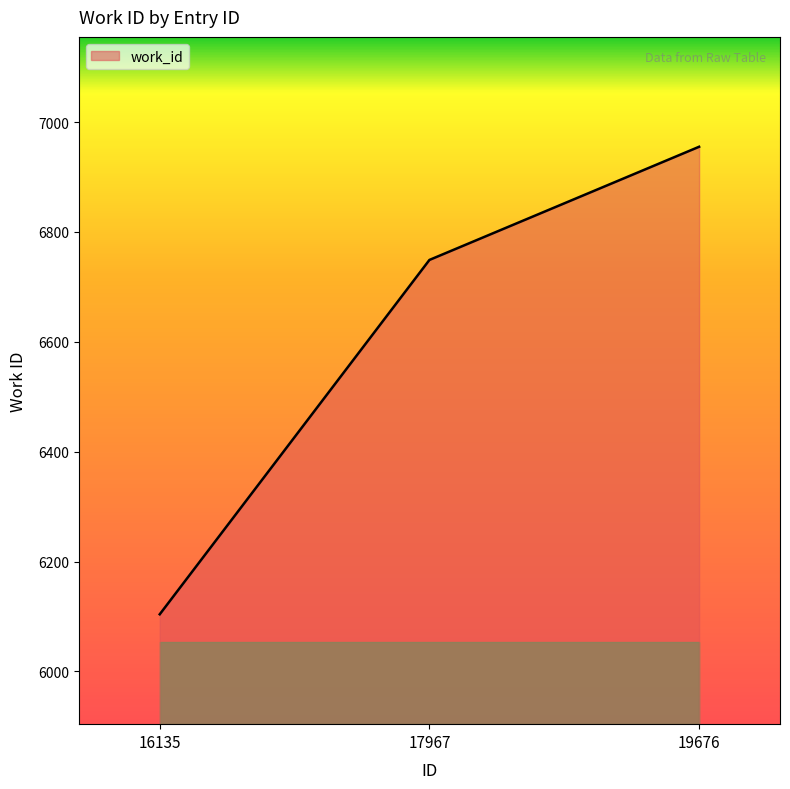

How many distinct data groups are displayed?

1